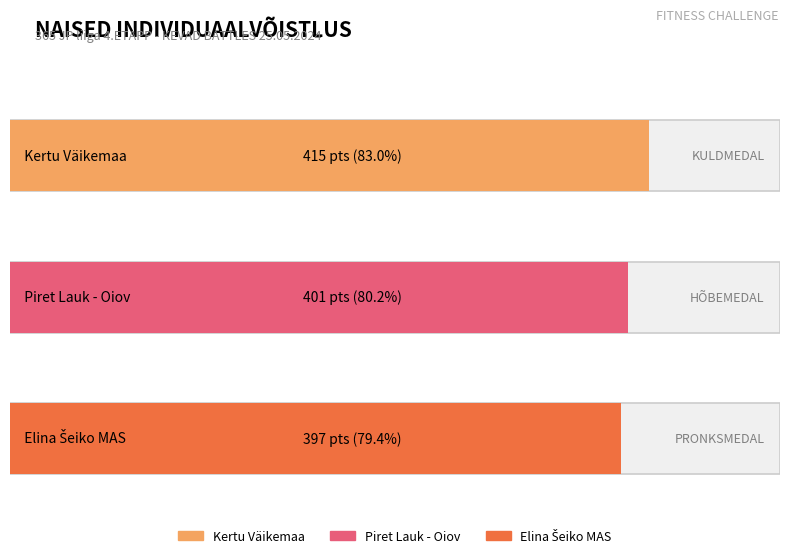

At which label is the value closest to 406?

Piret Lauk - Oiov